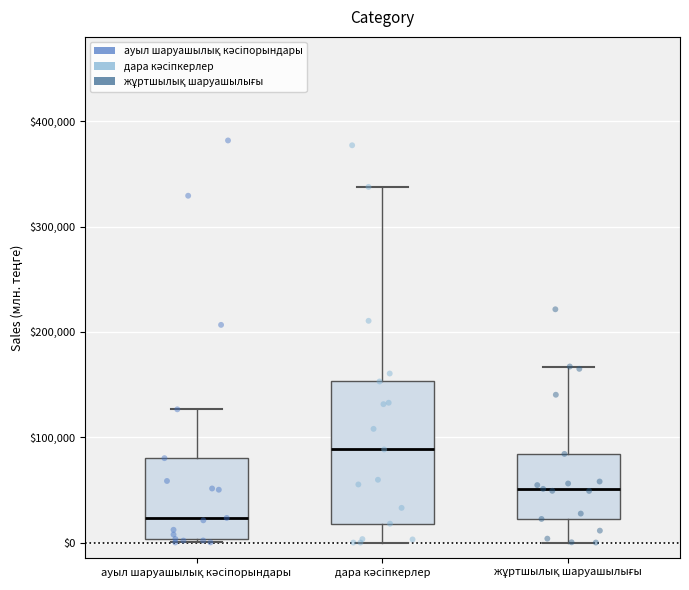

Reading left to right, read every box against the y-axis: the position of its median line, the range the box covers, and the ends of its whiskers. The values are not printed on the chart, so give them approximately, as read against the axis.

ауыл шаруашылық кәсіпорындары: median 20000, box 0 to 80000, whiskers 0 (just below the box's lower edge) to 130000
дара кәсіпкерлер: median 90000, box 20000 to 150000, whiskers 0 to 340000
жұртшылық шаруашылығы: median 50000, box 20000 to 80000, whiskers 0 to 170000